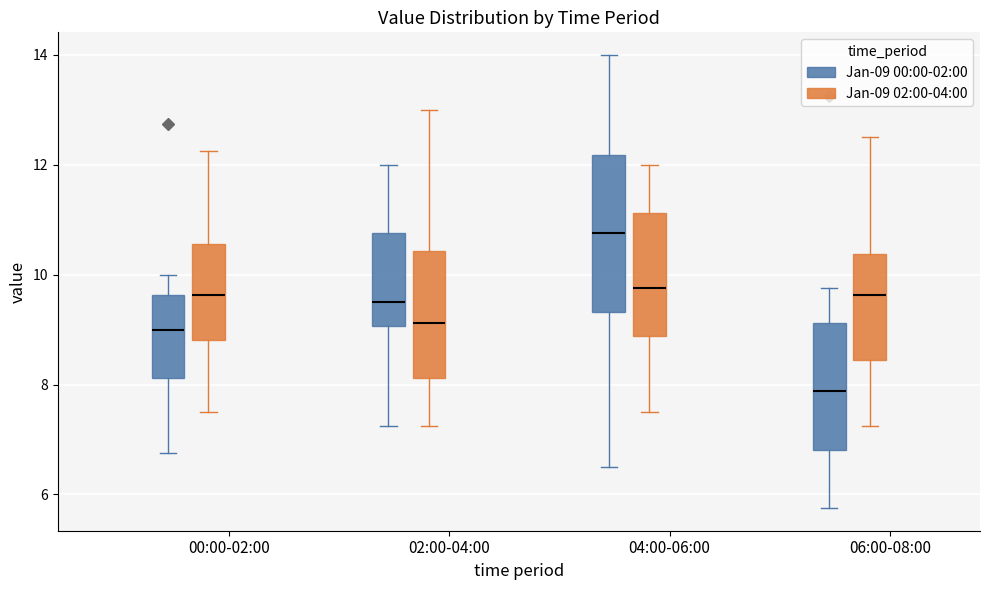

Reading left to right, read every box against the y-axis: the position of its median line, the range the box covers, and the ends of its whiskers. The values are not printed on the chart, so give them approximately, as read against the axis.

00:00-02:00 (Jan-09 00:00-02:00): median 9.0, box 8.2 to 9.6, whiskers 6.8 to 10.0
00:00-02:00 (Jan-09 02:00-04:00): median 9.6, box 8.8 to 10.6, whiskers 7.6 to 12.2
02:00-04:00 (Jan-09 00:00-02:00): median 9.6, box 9.0 to 10.8, whiskers 7.2 to 12.0
02:00-04:00 (Jan-09 02:00-04:00): median 9.2, box 8.2 to 10.4, whiskers 7.2 to 13.0
04:00-06:00 (Jan-09 00:00-02:00): median 10.8, box 9.4 to 12.2, whiskers 6.6 to 14.0
04:00-06:00 (Jan-09 02:00-04:00): median 9.8, box 8.8 to 11.2, whiskers 7.6 to 12.0
06:00-08:00 (Jan-09 00:00-02:00): median 7.8, box 6.8 to 9.2, whiskers 5.8 to 9.8
06:00-08:00 (Jan-09 02:00-04:00): median 9.6, box 8.4 to 10.4, whiskers 7.2 to 12.6